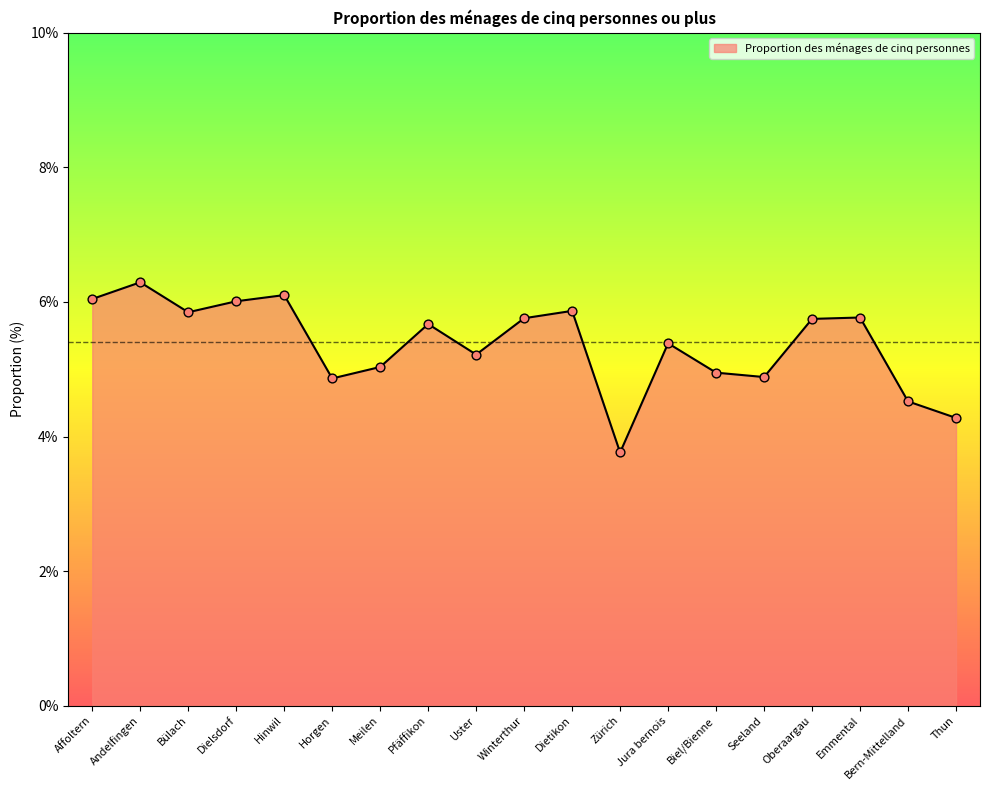

What is the change in value from Affoltern to Andelfingen?

+0.2